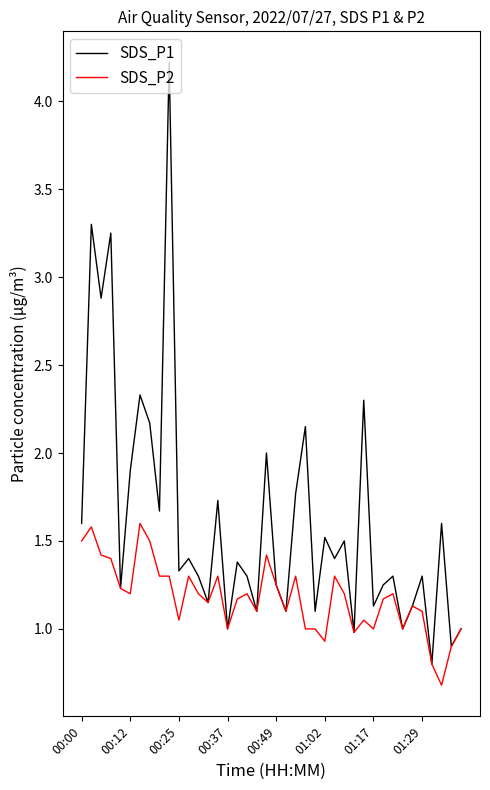

List the series in order of their peak value, highest first.

SDS_P1, SDS_P2